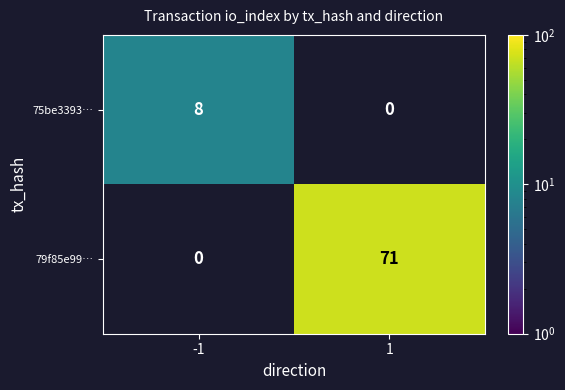

The 75be3393… series shows 5 at -1. True or false?

False